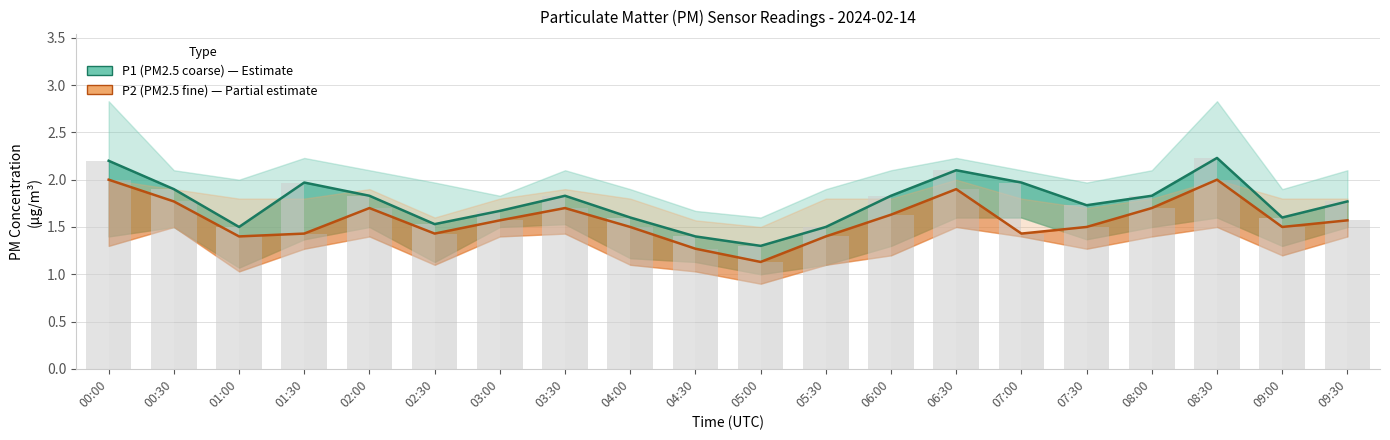

What is the label of the 10th bar from the right?

05:00